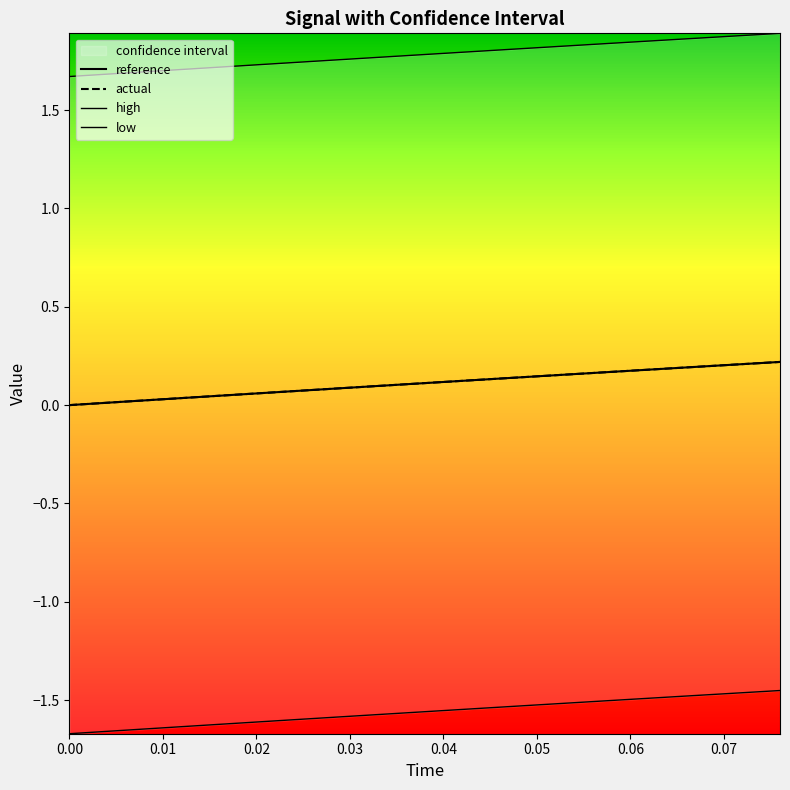

True or false: low and reference cross at least once.

False